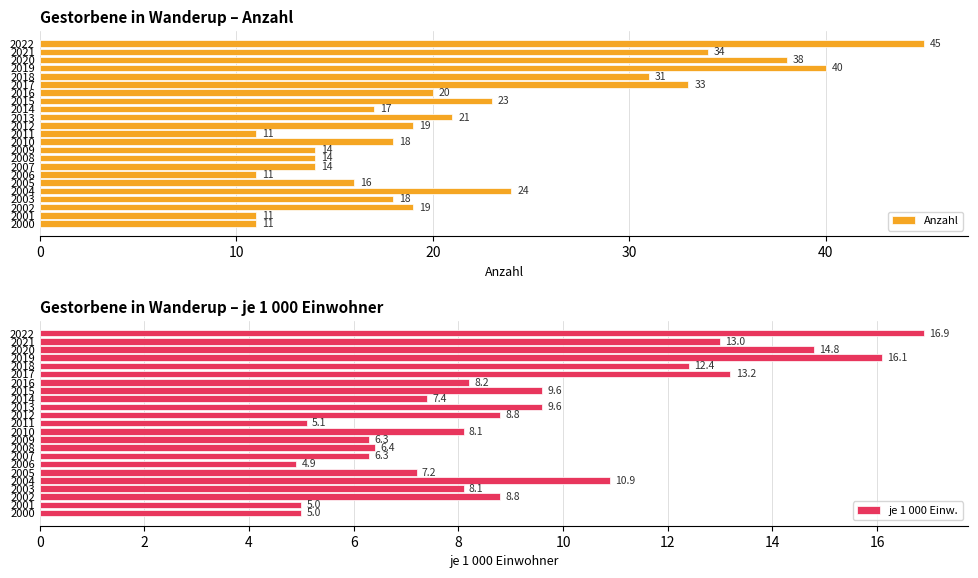

What value does the je 1 000 Einw. series have at 2014?

7.4